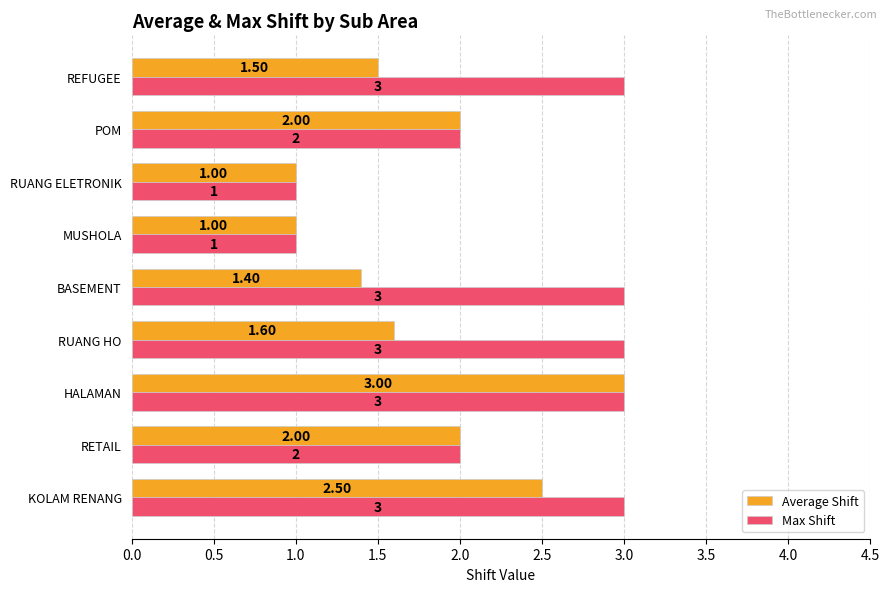

How many data points in Max Shift are less than 3?

4